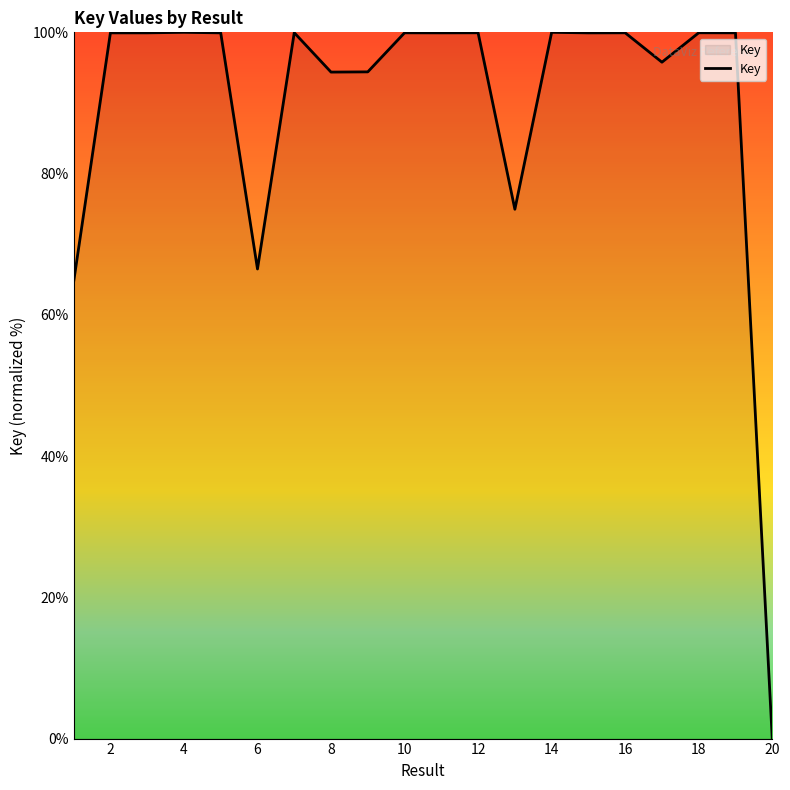

What is the maximum value shown in the chart?

100.0